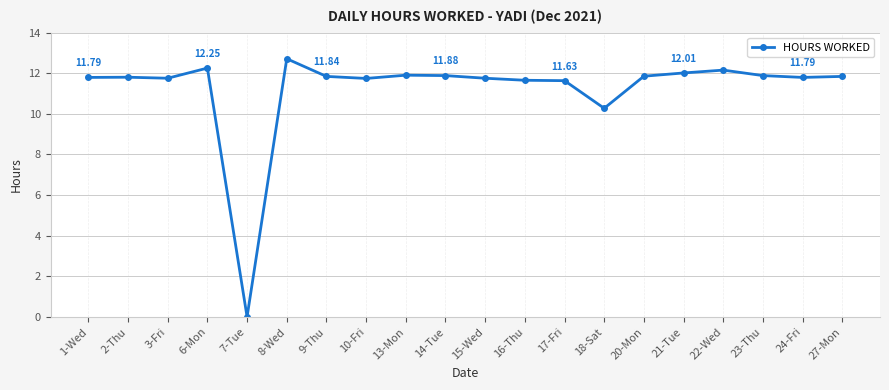

True or false: there are more than 2 points higher than both neighbors.

True